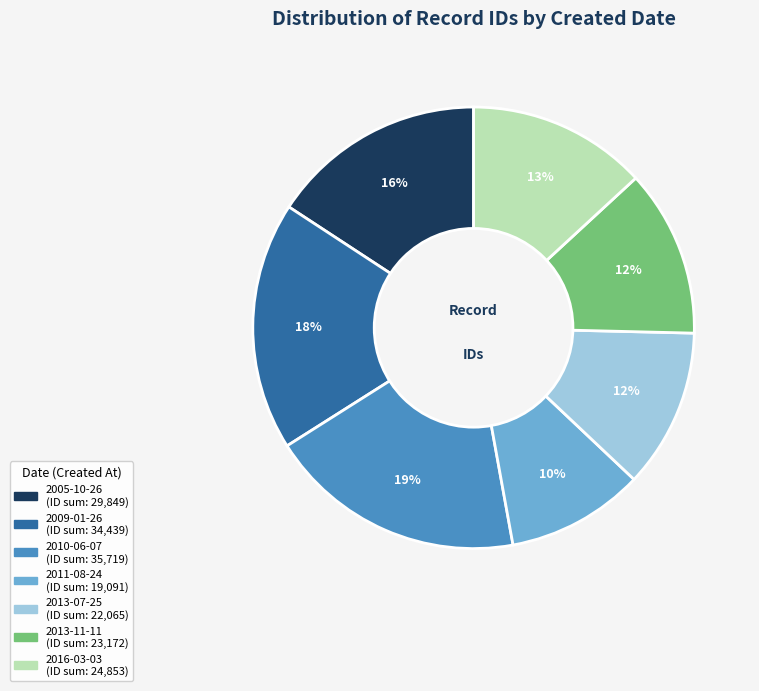

Does any single category account for the majority?

No